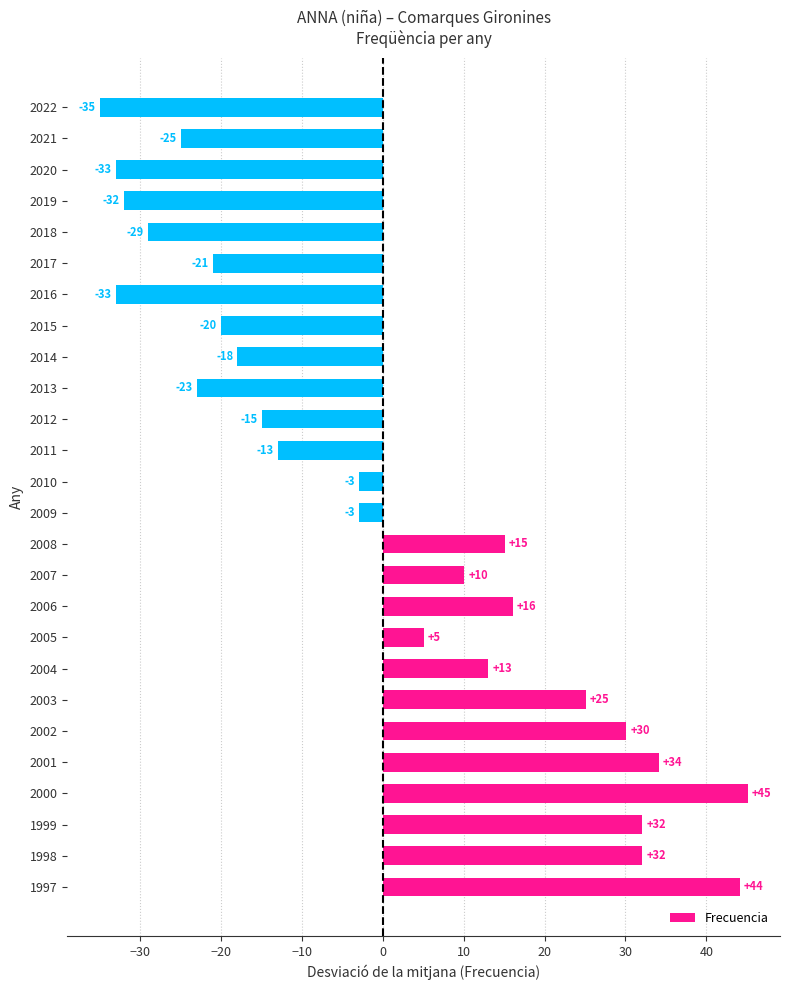

What is the ratio of the value at 2000 to the value at 2002?

1.5